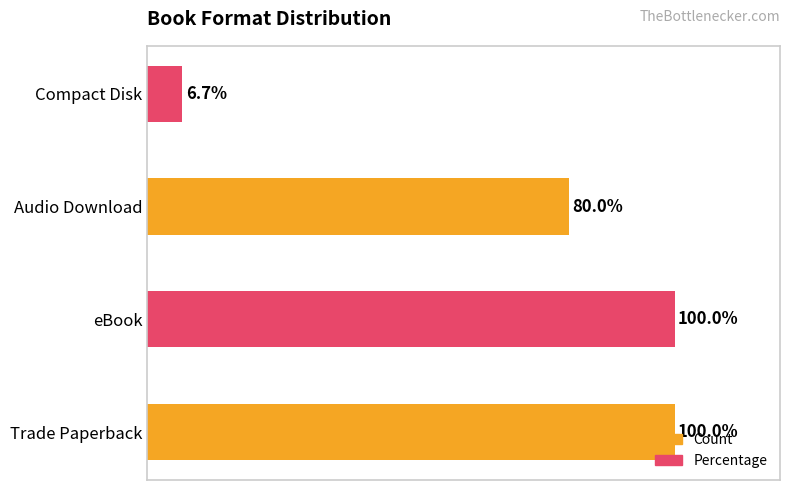

Are the bars horizontal?

Yes